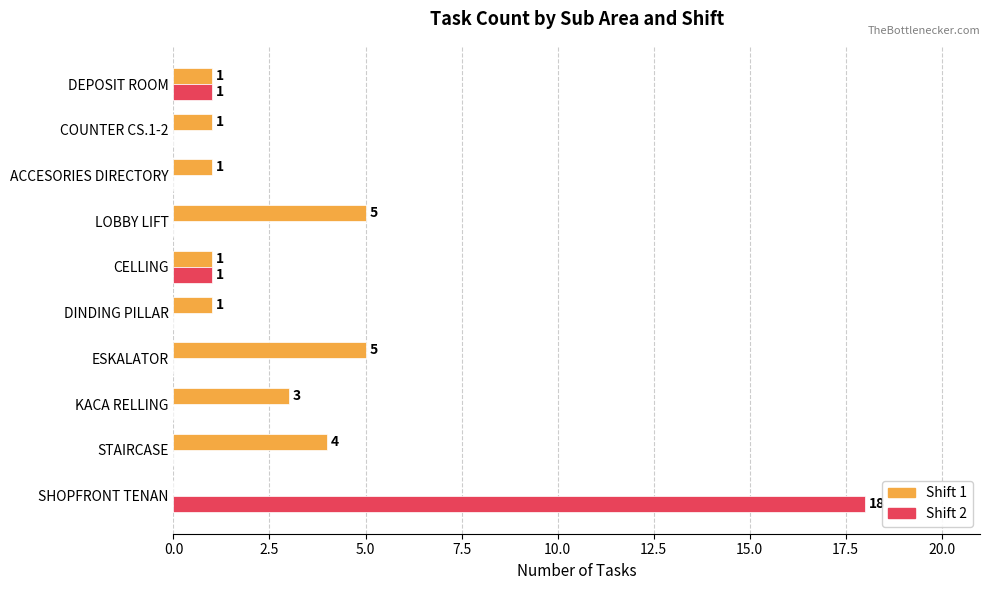

What is the maximum value shown in the chart?

18